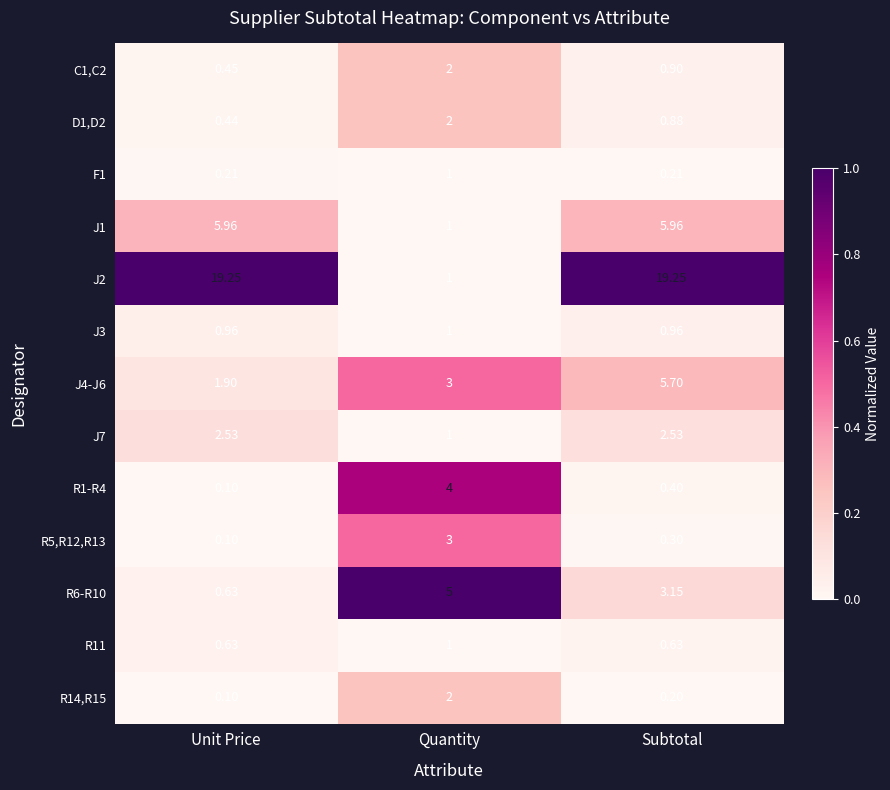

List the labels in order of R5,R12,R13 value, smallest first.

Unit Price, Subtotal, Quantity